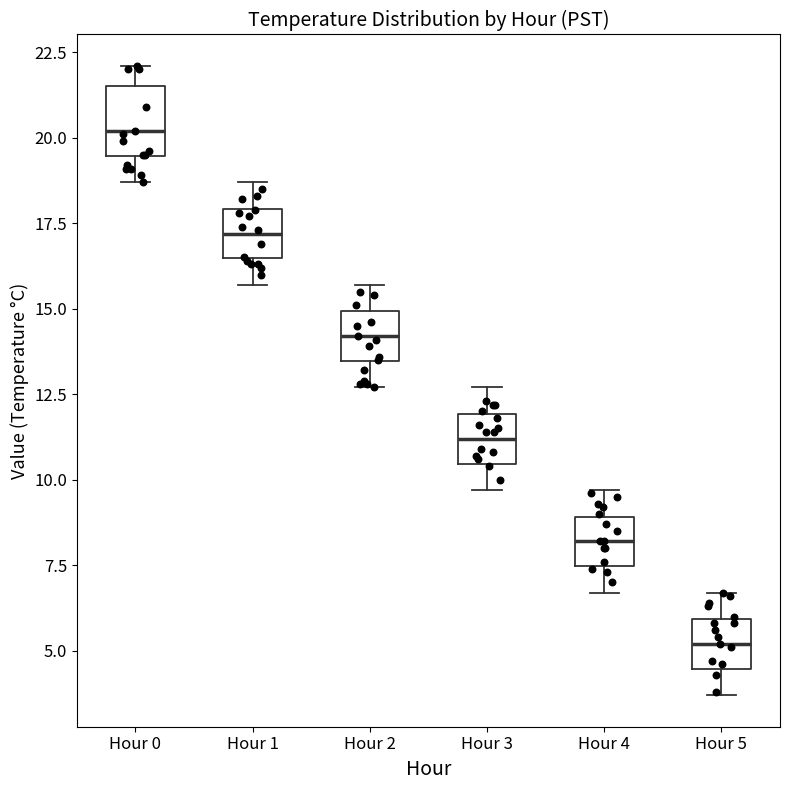

Reading left to right, read every box against the y-axis: the position of its median line, the range the box covers, and the ends of its whiskers. The values are not printed on the chart, so give them approximately, as read against the axis.

Hour 0: median 20.0, box 19.5 to 21.5, whiskers 18.5 to 22.0
Hour 1: median 17.0, box 16.5 to 18.0, whiskers 15.5 to 18.5
Hour 2: median 14.0, box 13.5 to 15.0, whiskers 12.5 to 15.5
Hour 3: median 11.0, box 10.5 to 12.0, whiskers 9.5 to 12.5
Hour 4: median 8.0, box 7.5 to 9.0, whiskers 6.5 to 9.5
Hour 5: median 5.0, box 4.5 to 6.0, whiskers 3.5 to 6.5